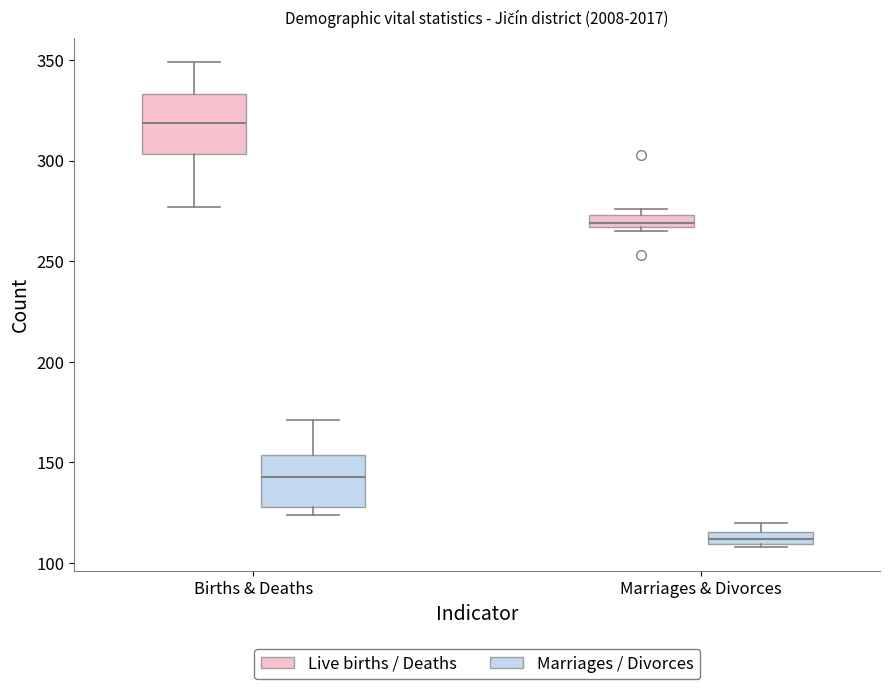

Which box's median line is the lowest?

Marriages & Divorces (Marriages / Divorces)